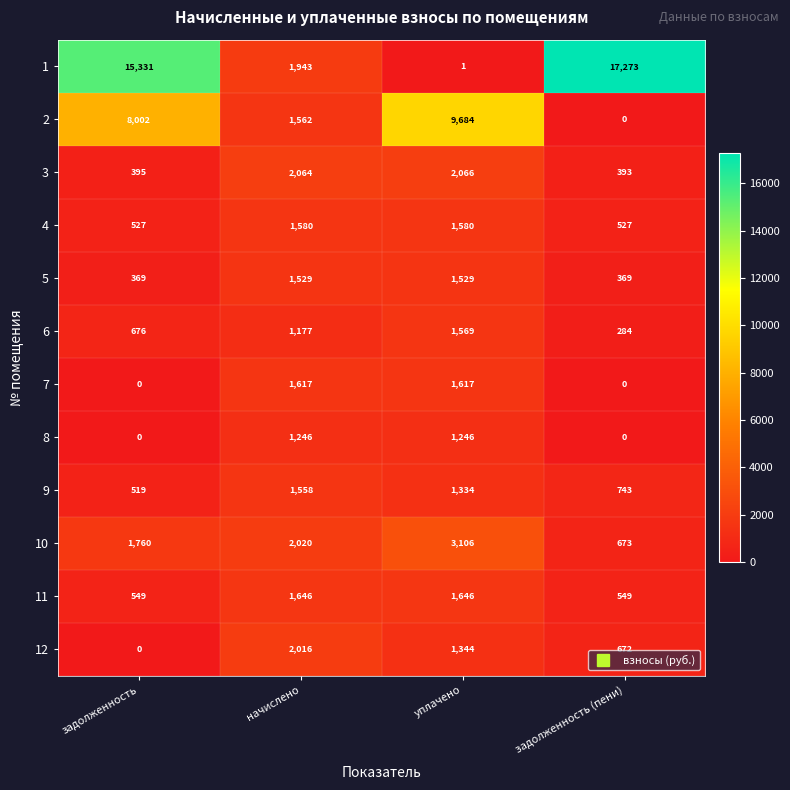

What is the difference between the maximum and minimum values in the 6 series?

1285